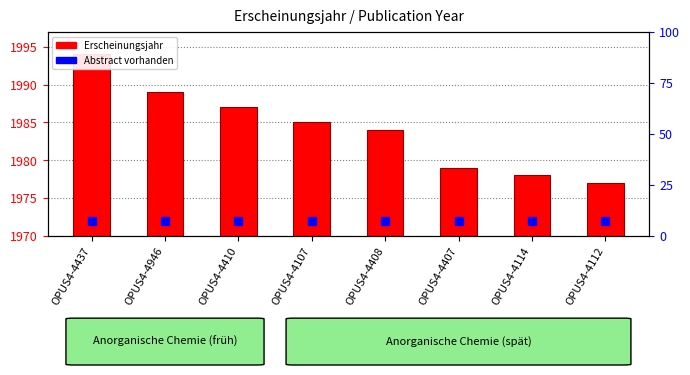

What is the label of the 1st bar from the right?

OPUS4-4112